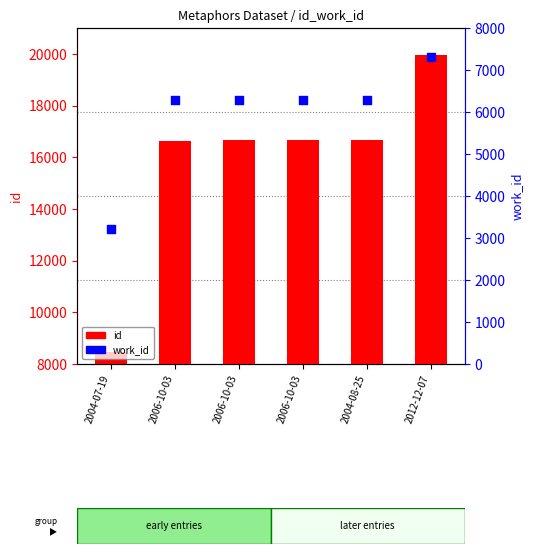

Which series has the largest total across all categories?

id